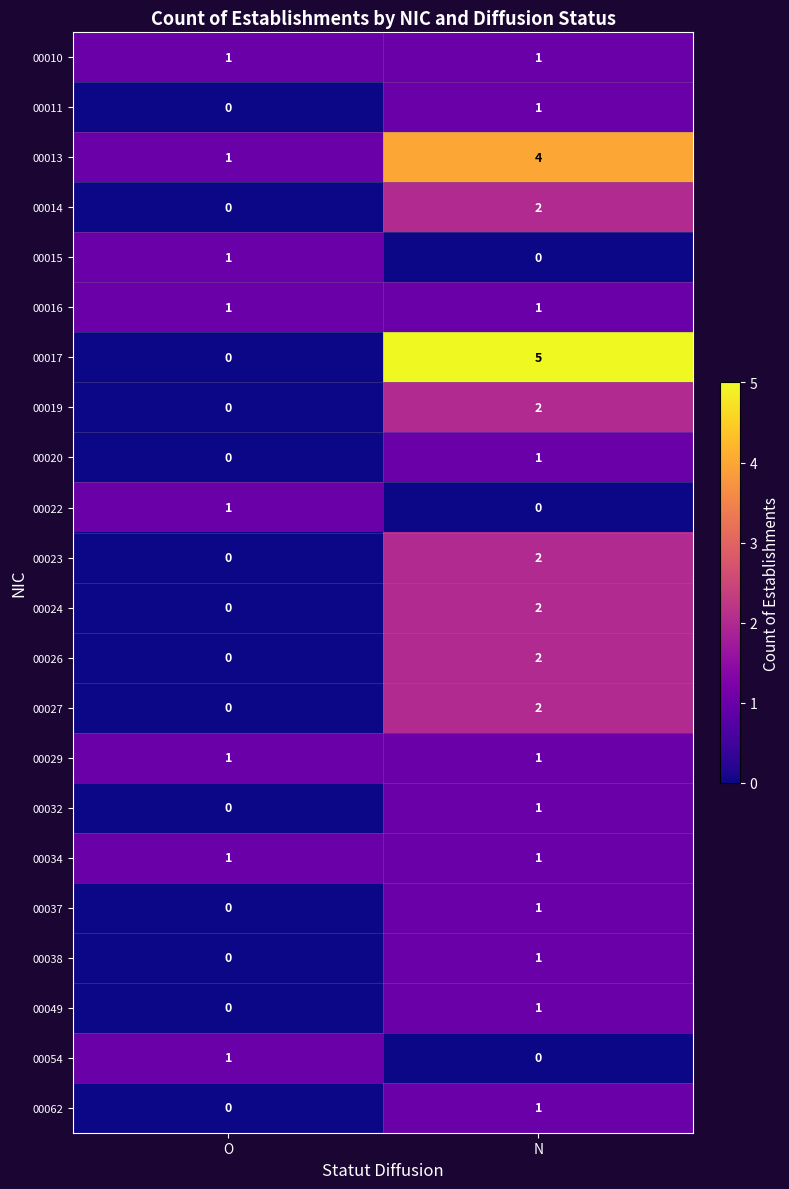

The 00014 series shows 2 at N. True or false?

True